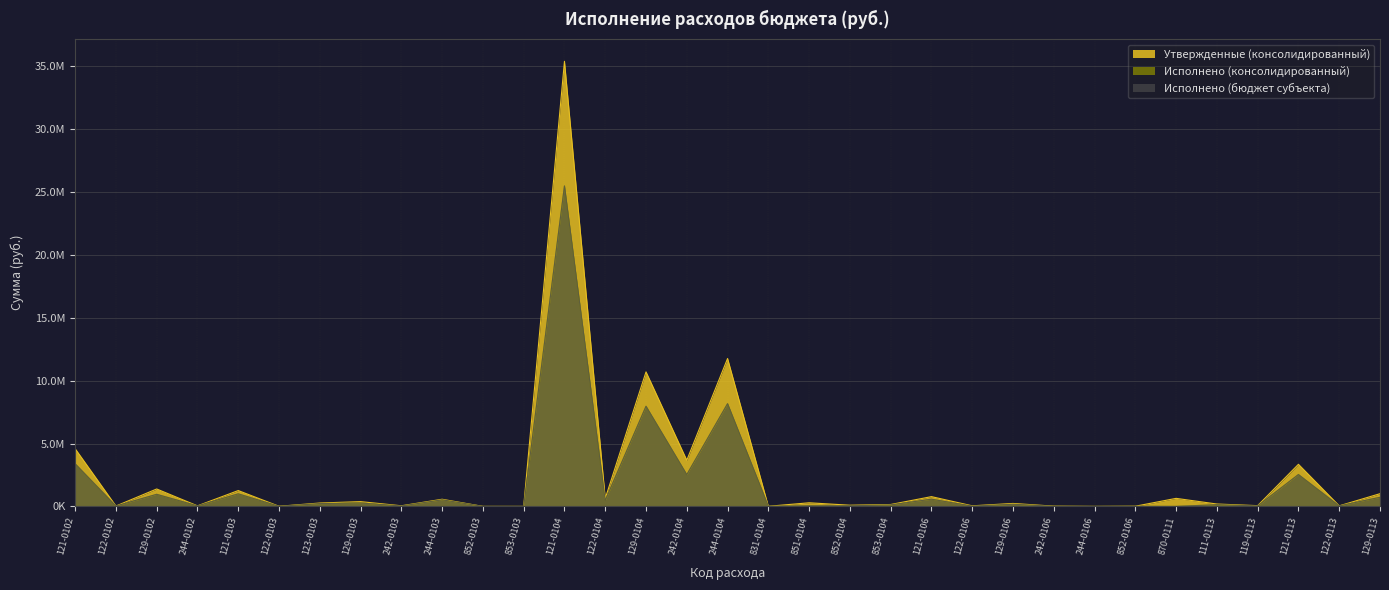

At which label does Исполнено (консолидированный) reach its minimum?

852-0103